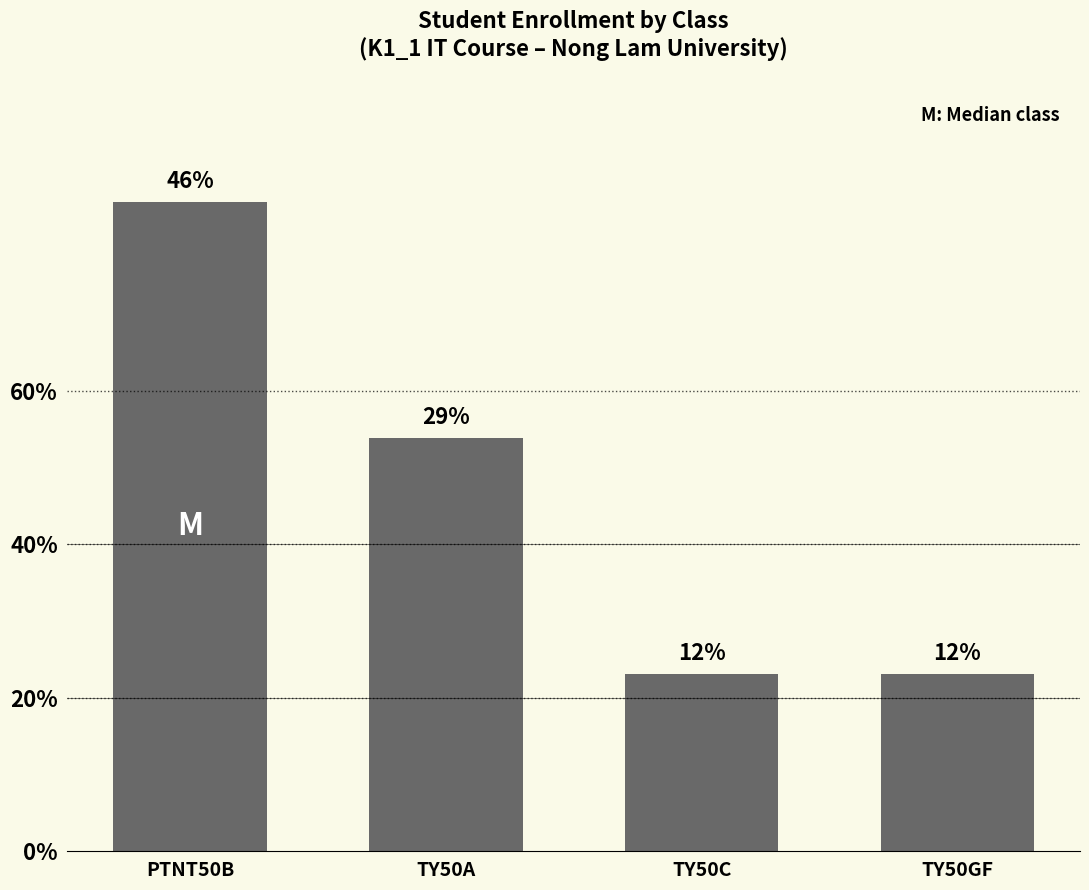

Are the bars horizontal?

No